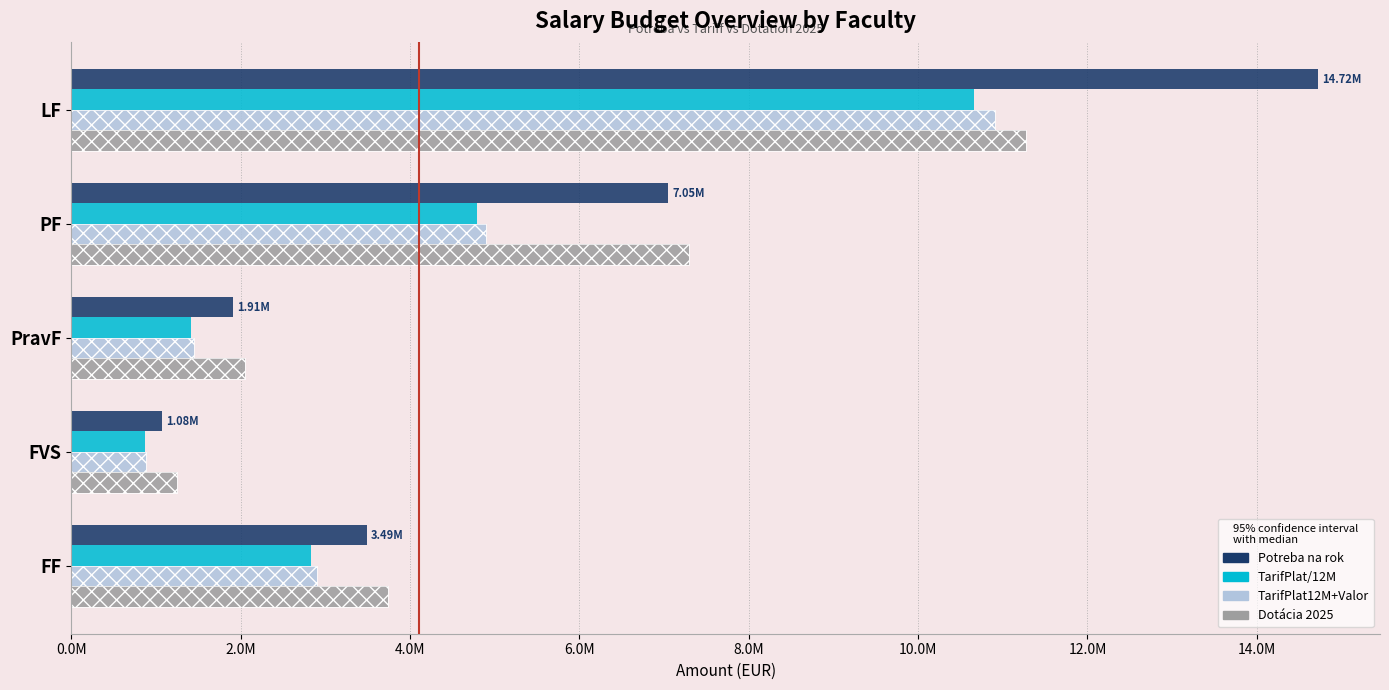

What position from the left is PravF?

3